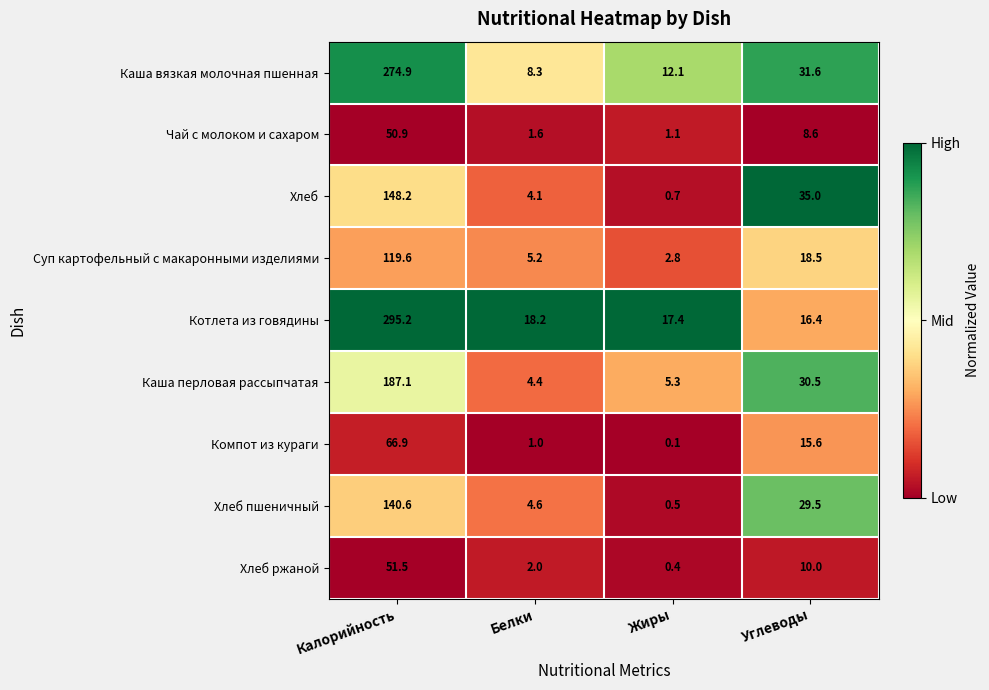

What is the difference between the maximum and second lowest values in the Хлеб ржаной series?

49.5